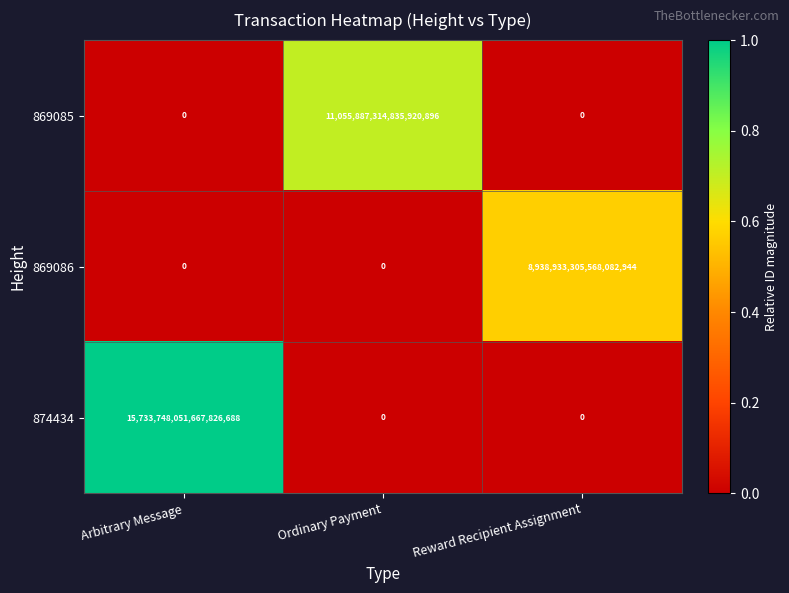

At which category is the sum across all series the highest?

Arbitrary Message